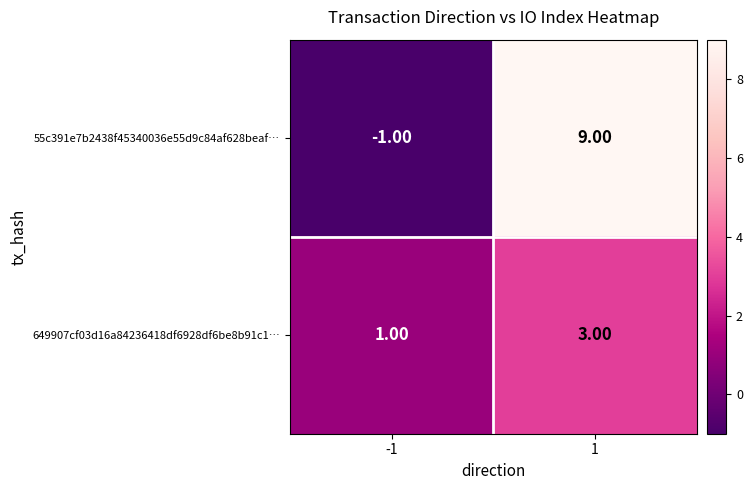

Which category has the lowest value across all series?

-1